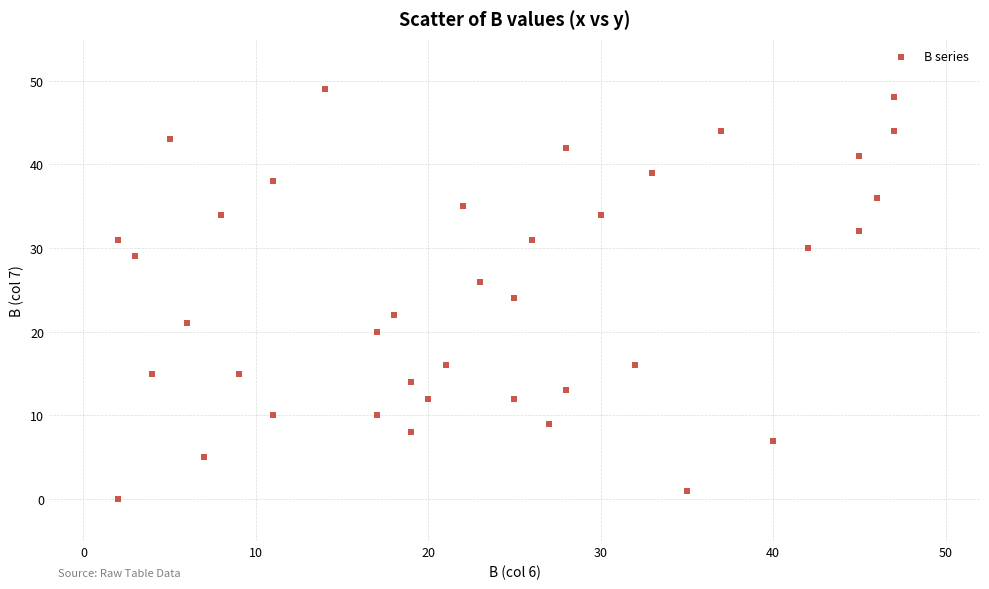

What is the range of Y values (max minus min)?

49